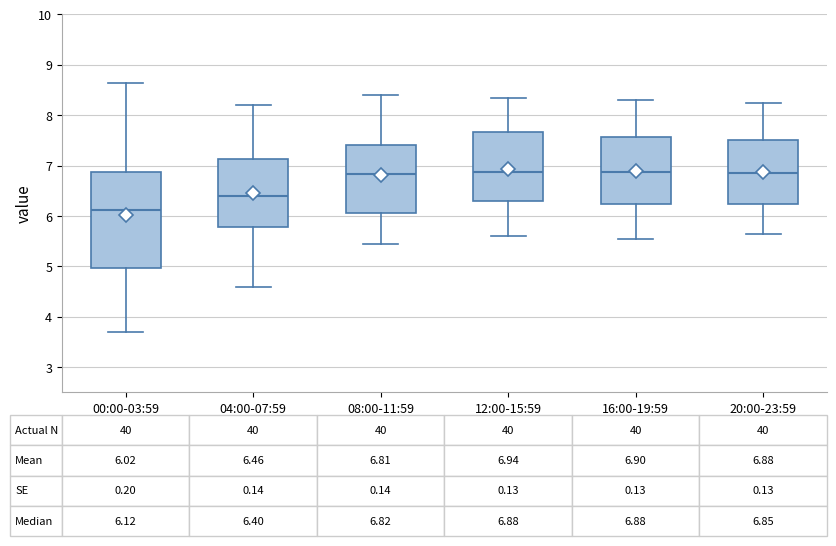

Comparing the boxes themselves (not the whiskers), which one is the tallest?

00:00-03:59